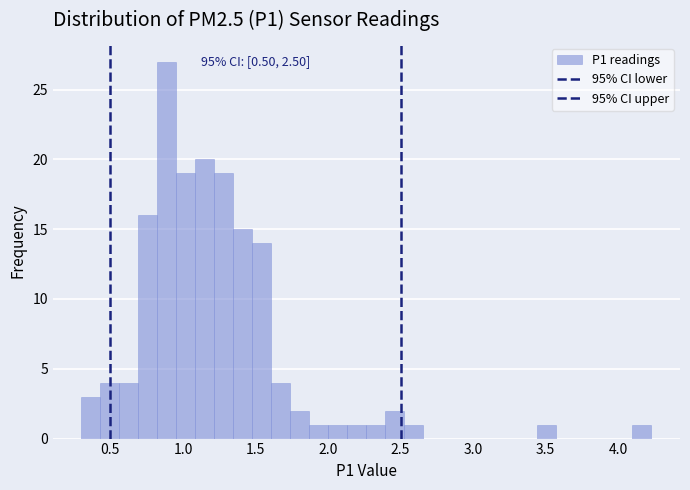

Read against the x-axis, roughly where is the centre of the tallest bar?

0.90